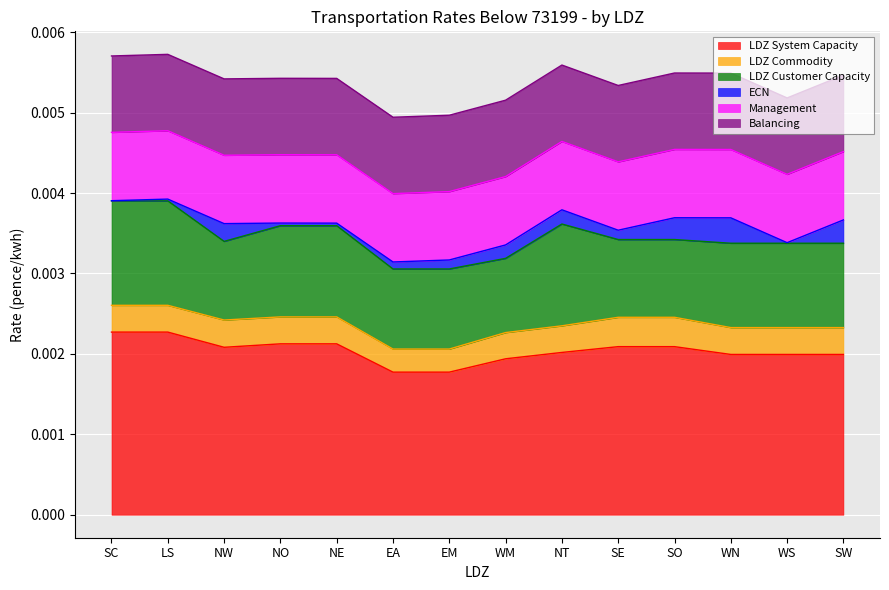

How many lines are shown in the chart?

6